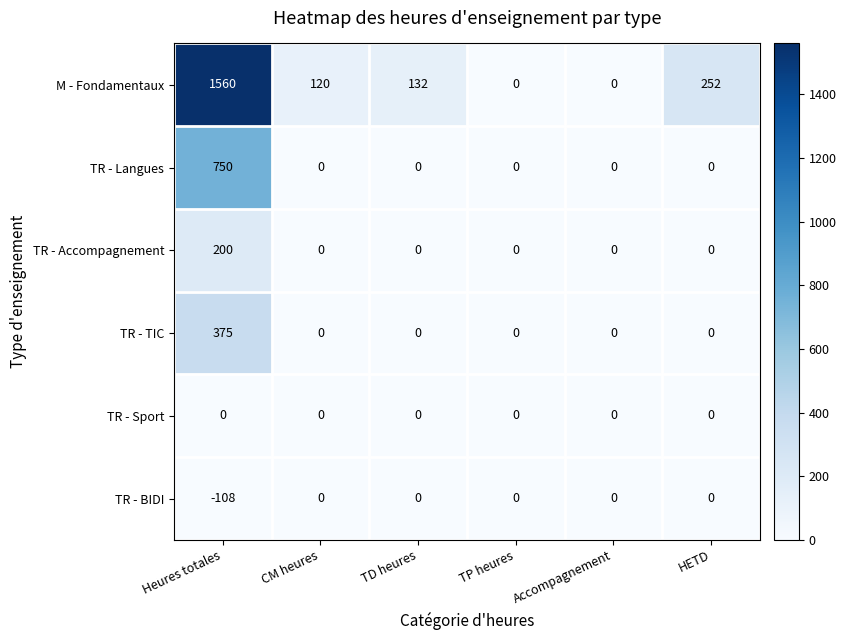

Which series has the largest total across all categories?

M - Fondamentaux